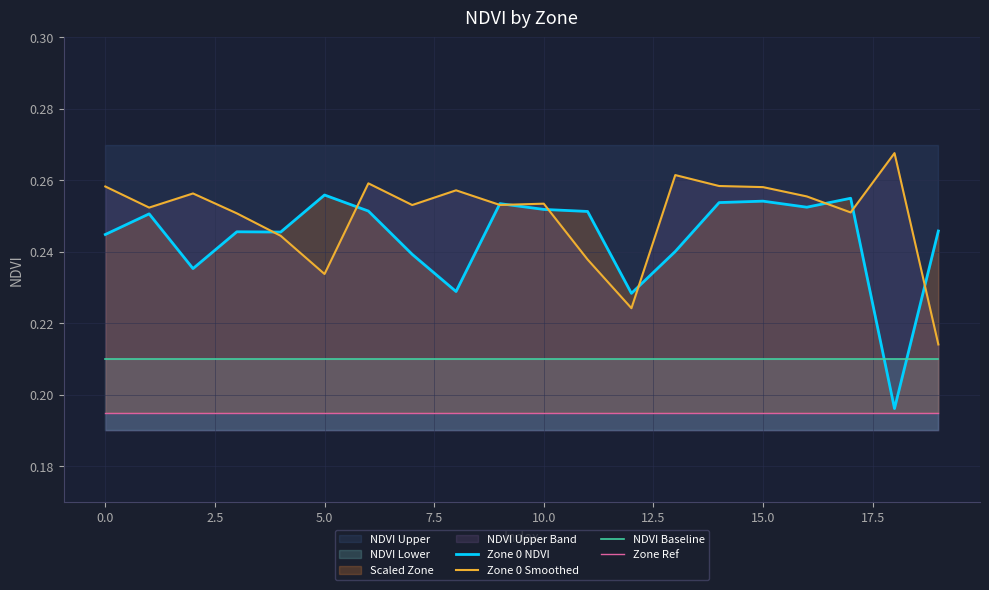

Count the number of categories in the chart.

20